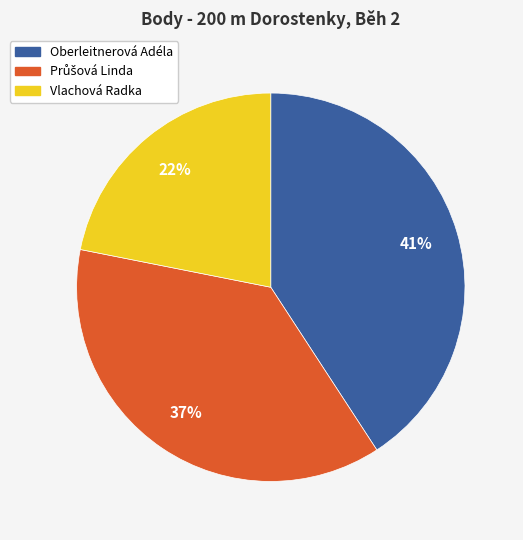

How many slices are in this pie chart?

3